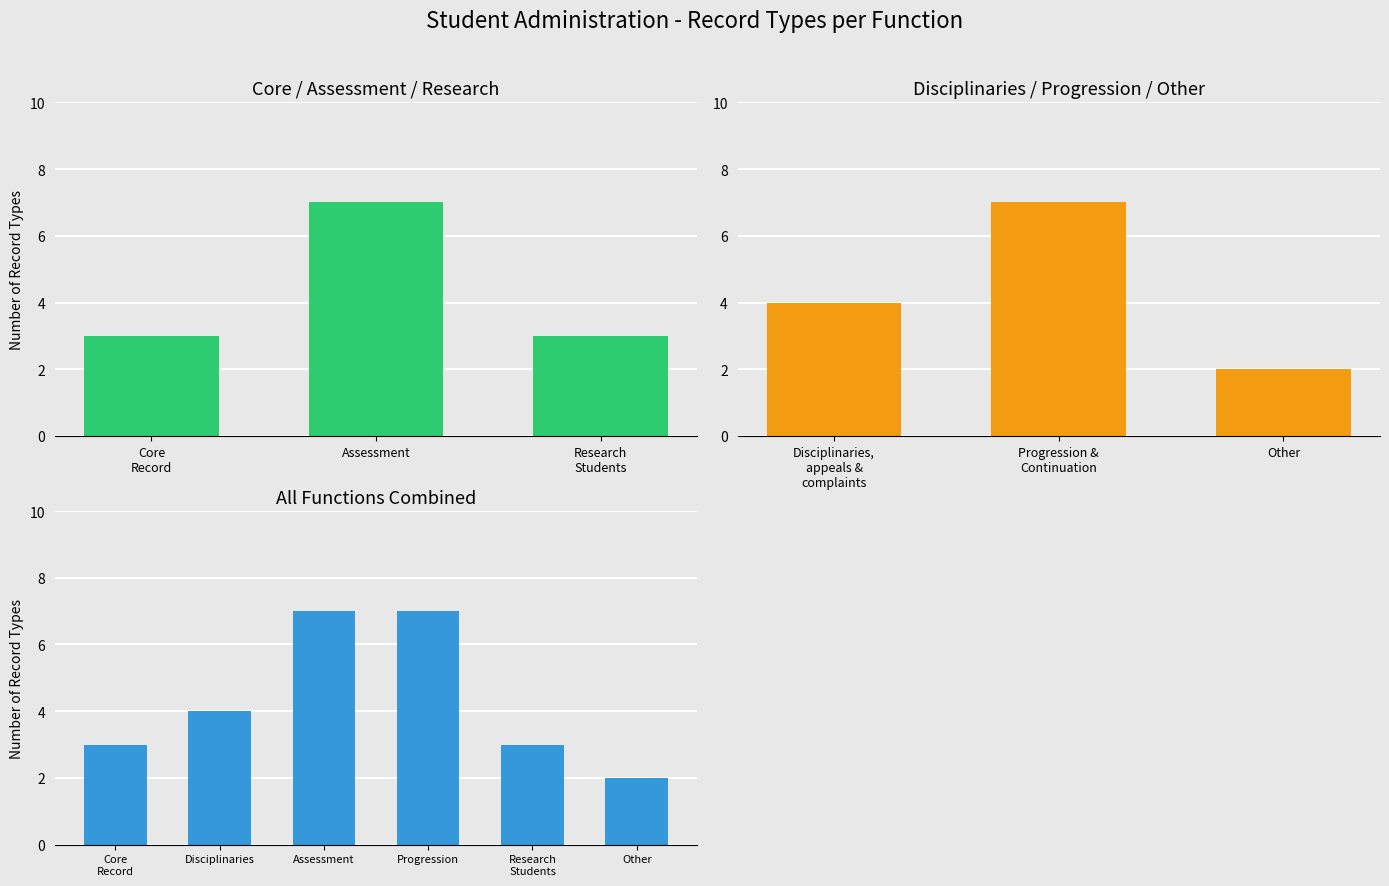

What is the difference between the maximum and minimum values?

5